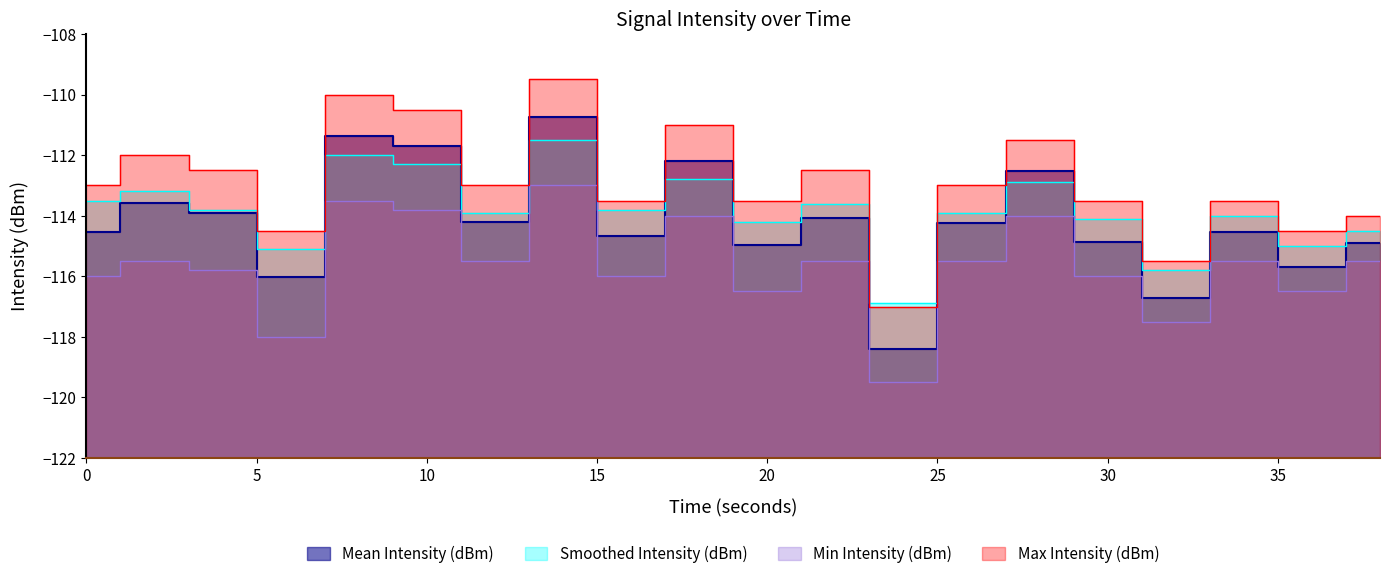

How many values in the Smoothed Intensity (dBm) series exceed -113?

5